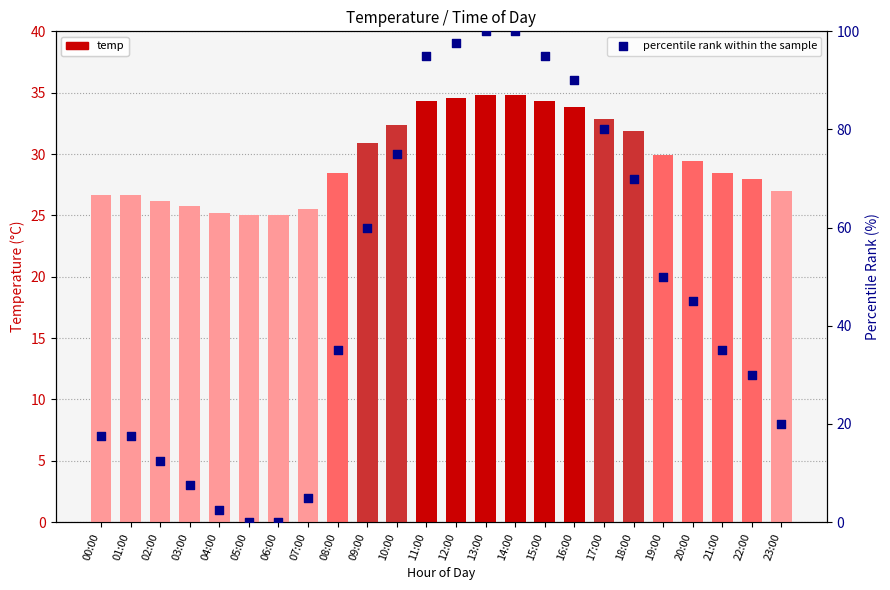

Which series contains the highest Y value?

percentile rank within the sample